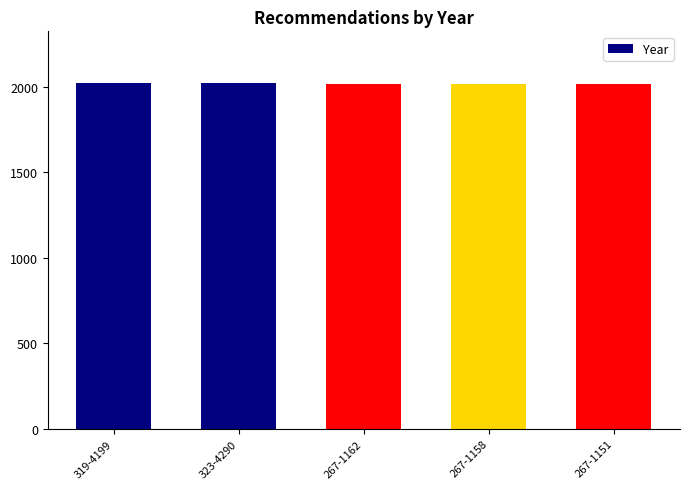

What is the minimum value shown in the chart?

2015